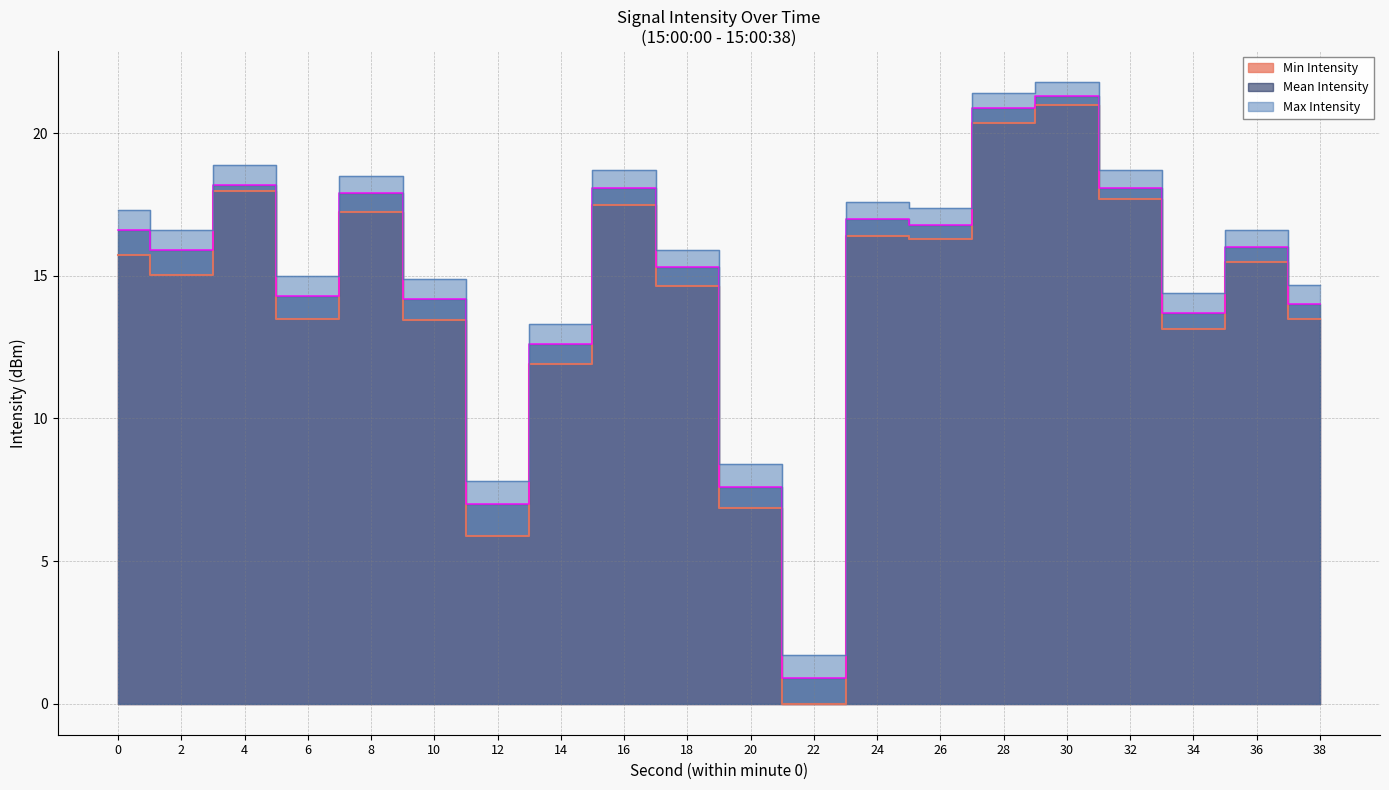

What is the difference between the maximum and minimum values in the Mean Intensity series?

20.4